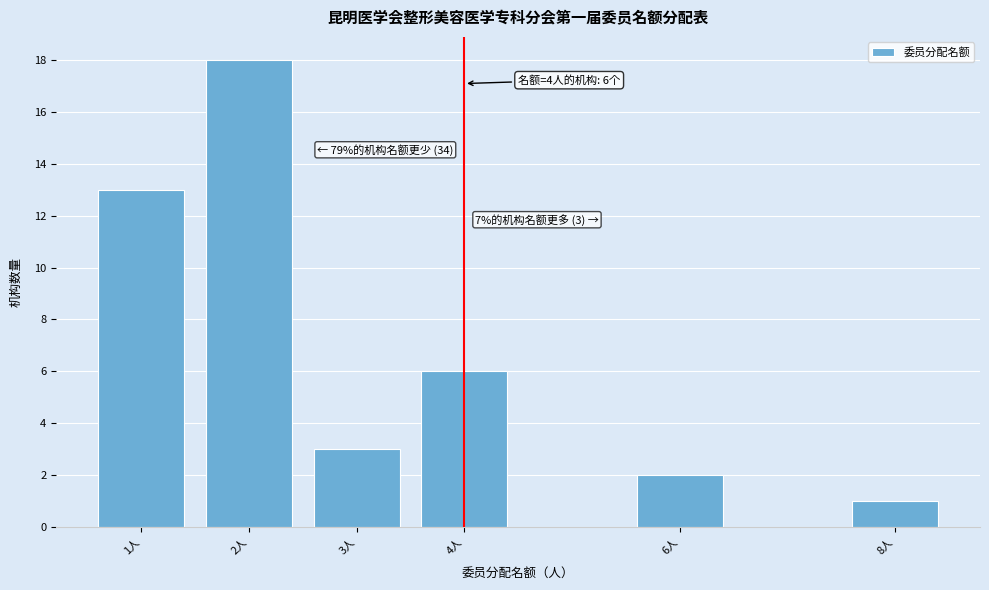

Reading right to left, extract all data points from this chart.

1	2	6	3	18	13